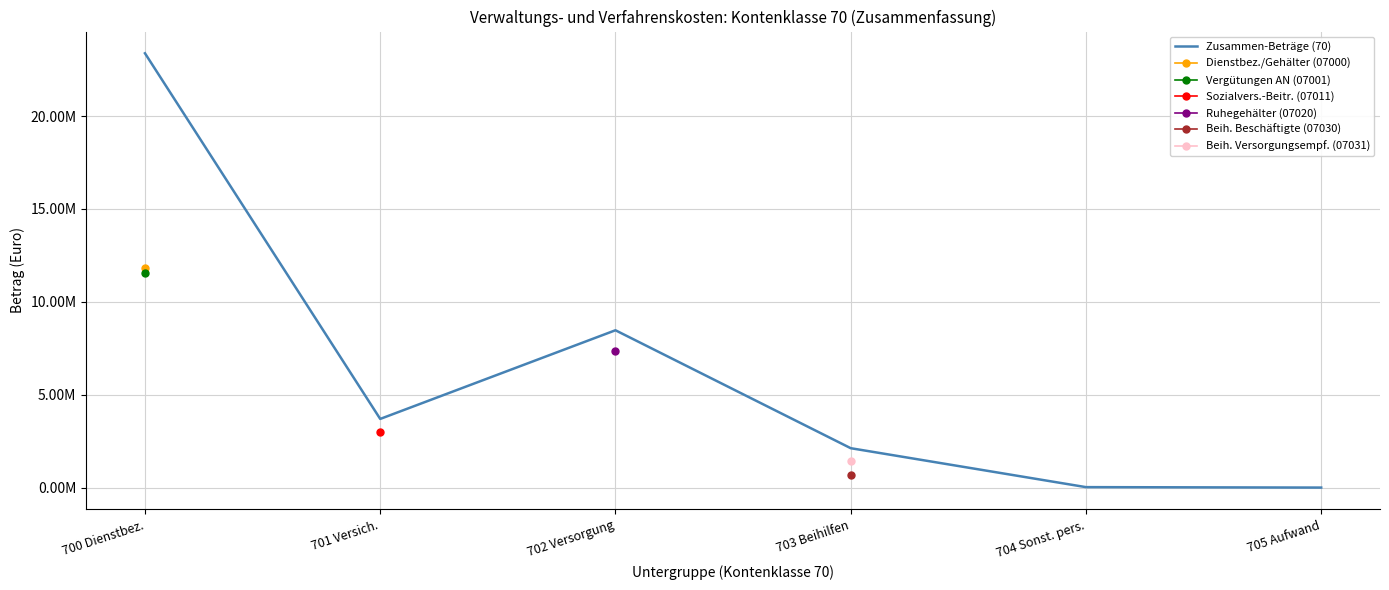

Which category has the highest value across all series?

700 Dienstbez.